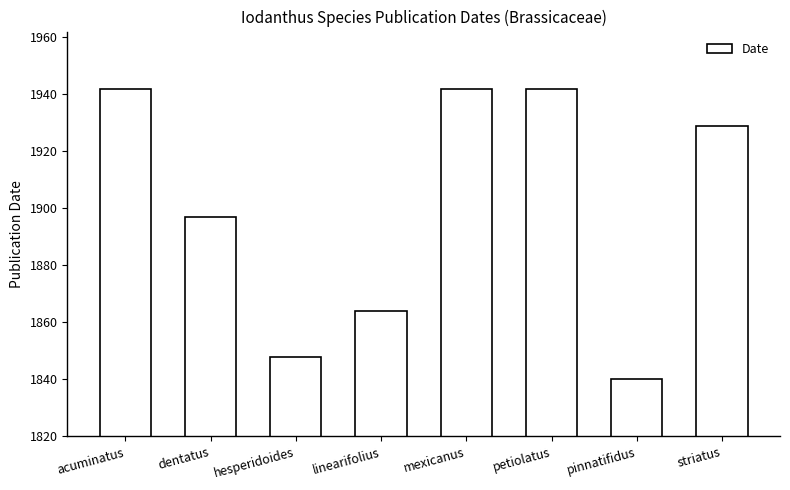

How many values are below 1929?

4